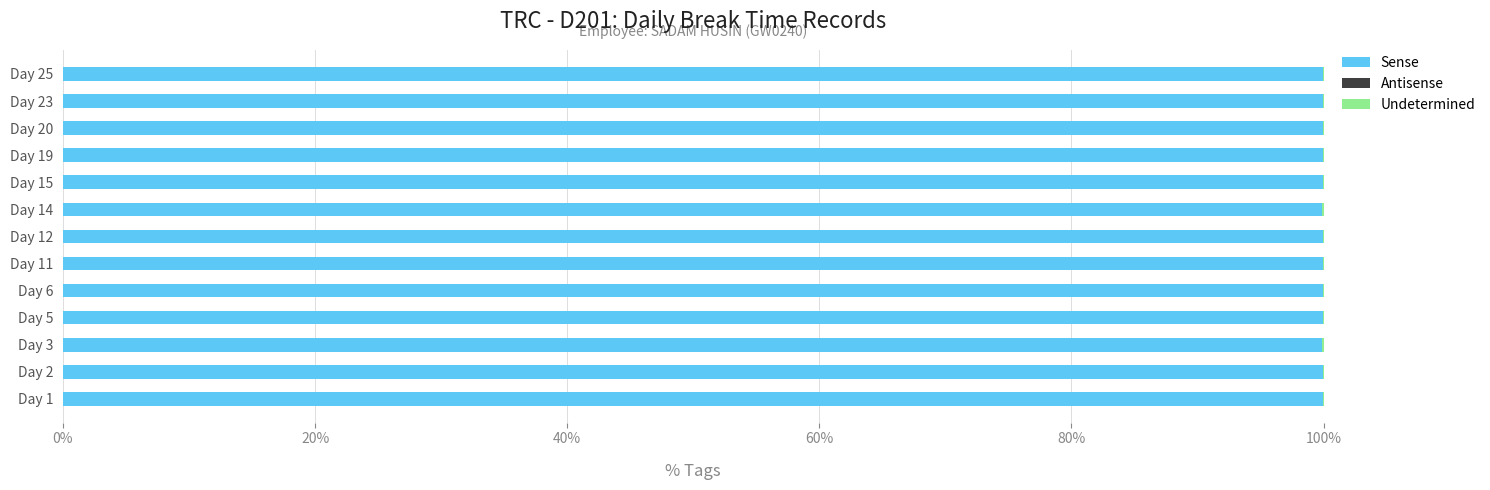

What is the highest value of the Sense series?

99.9